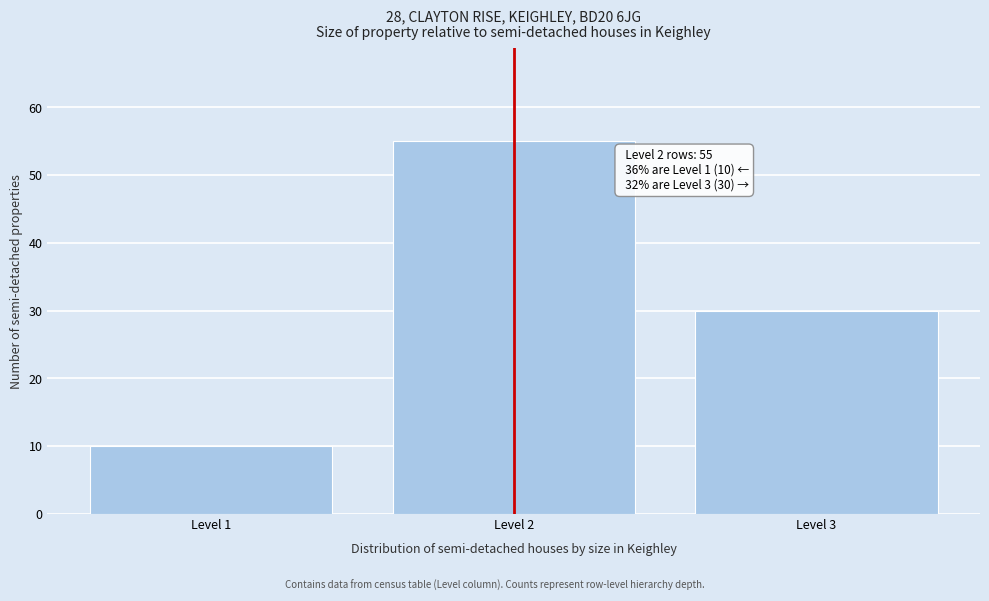

Reading left to right, transcribe all the data shown in this chart.

10	55	30